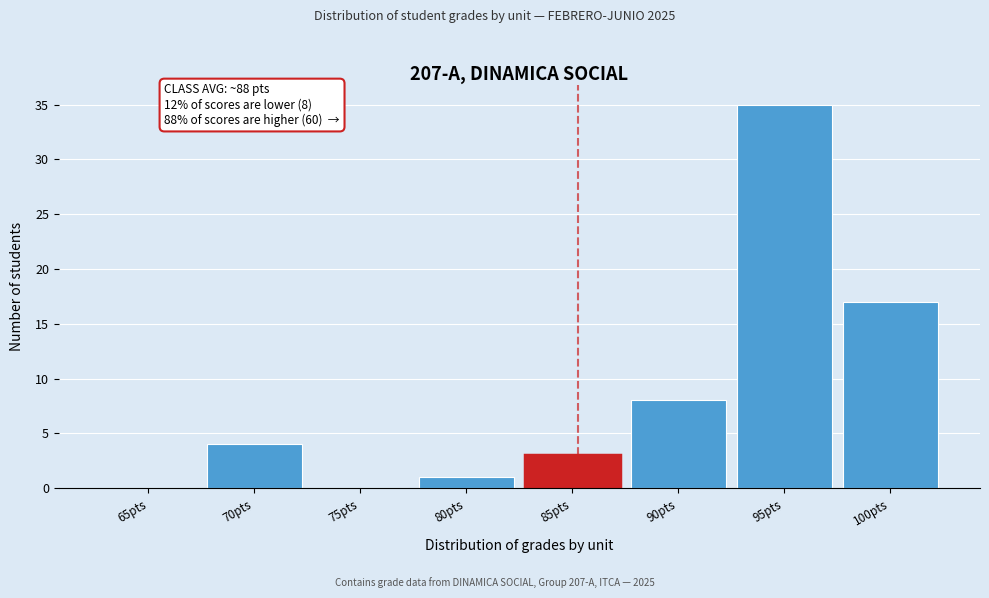

Reading left to right, list all the values displayed in this chart.

65pts=0	70pts=4	75pts=0	80pts=1	85pts=3	90pts=8	95pts=35	100pts=17